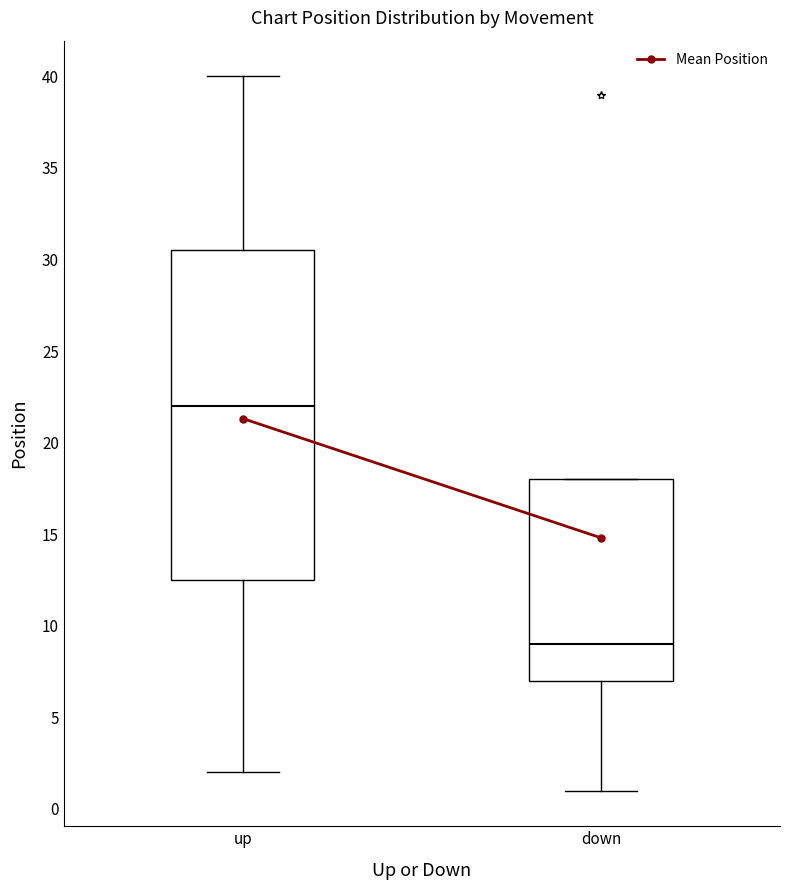

Which box is the tallest, from its lower edge to its upper edge?

up